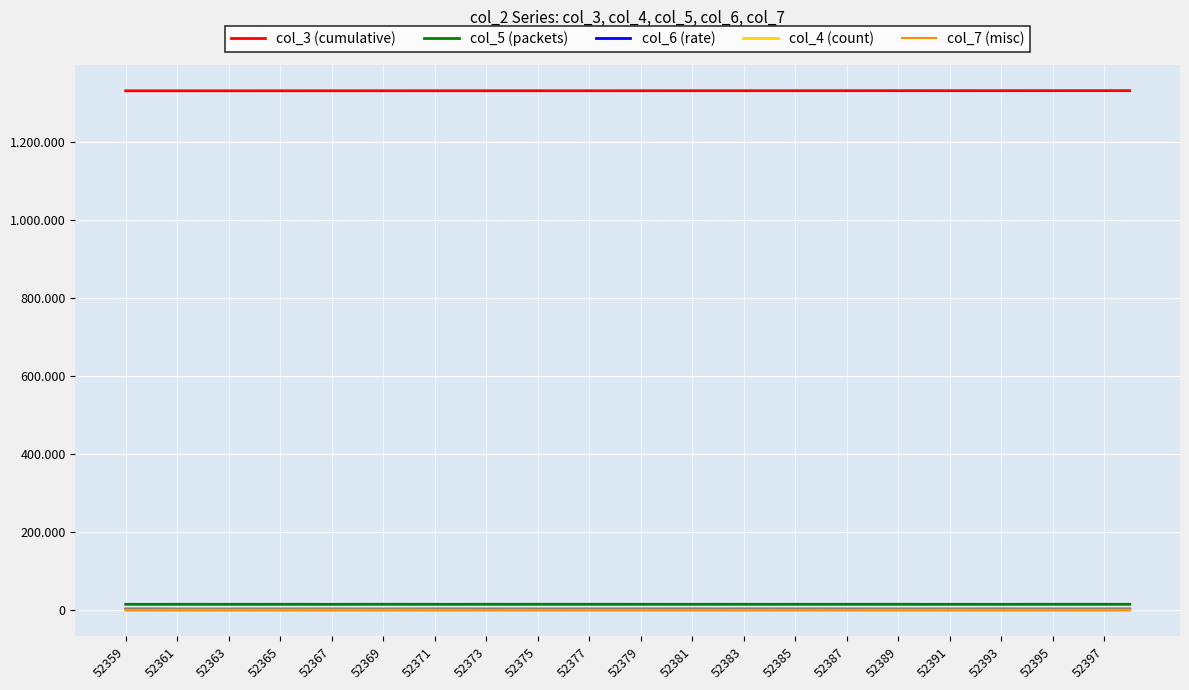

What are all the series names shown in the legend?

col_3 (cumulative), col_5 (packets), col_6 (rate), col_4 (count), col_7 (misc)